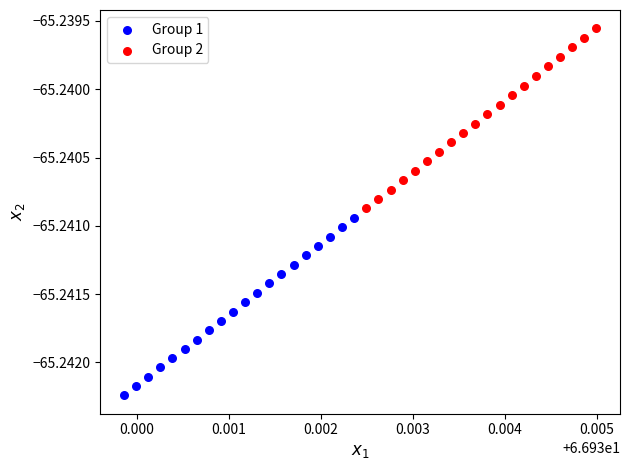

Which series has the largest Y range (max minus min)?

Group 2